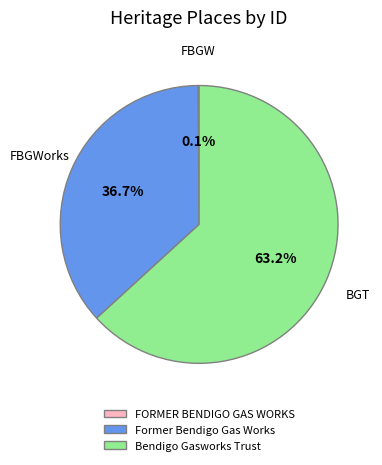

True or false: Bendigo Gasworks Trust accounts for 75% of the total.

False